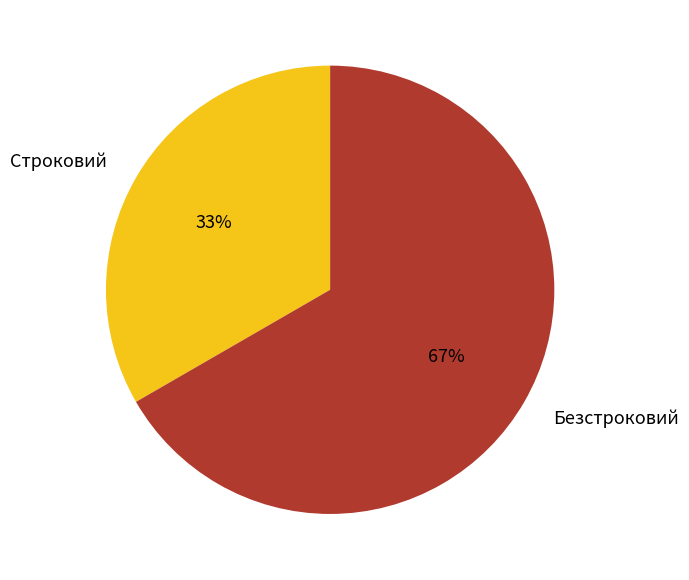

To the nearest percent, what portion does Безстроковий represent?

67%